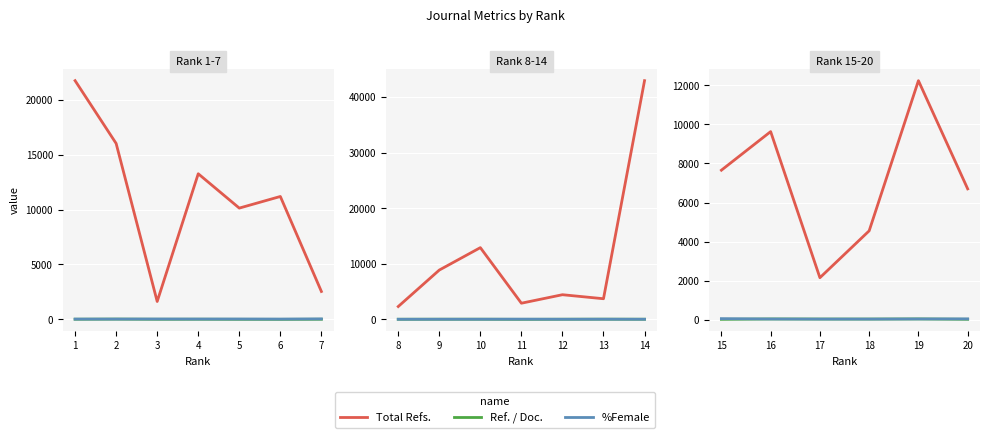

Which series has the widest spread of values?

Total Refs.